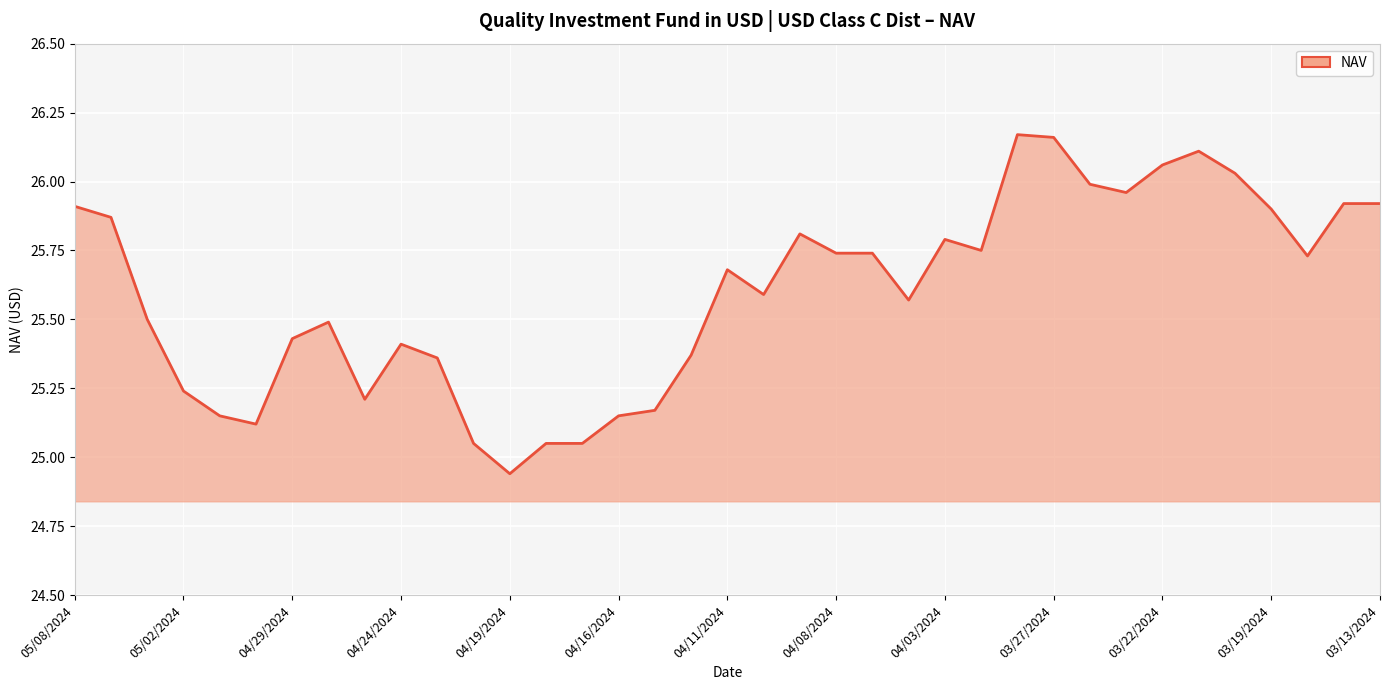

Reading left to right, what are all the values shown in this chart?

05/08/2024=25.9	05/07/2024=25.9	05/03/2024=25.5	05/02/2024=25.2	05/01/2024=25.1	04/30/2024=25.1	04/29/2024=25.4	04/26/2024=25.5	04/25/2024=25.2	04/24/2024=25.4	04/23/2024=25.4	04/22/2024=25.1	04/19/2024=24.9	04/18/2024=25.1	04/17/2024=25.1	04/16/2024=25.1	04/15/2024=25.2	04/12/2024=25.4	04/11/2024=25.7	04/10/2024=25.6	04/09/2024=25.8	04/08/2024=25.7	04/05/2024=25.7	04/04/2024=25.6	04/03/2024=25.8	04/02/2024=25.8	03/28/2024=26.2	03/27/2024=26.2	03/26/2024=26.0	03/25/2024=26.0	03/22/2024=26.1	03/21/2024=26.1	03/20/2024=26.0	03/19/2024=25.9	03/15/2024=25.7	03/14/2024=25.9	03/13/2024=25.9